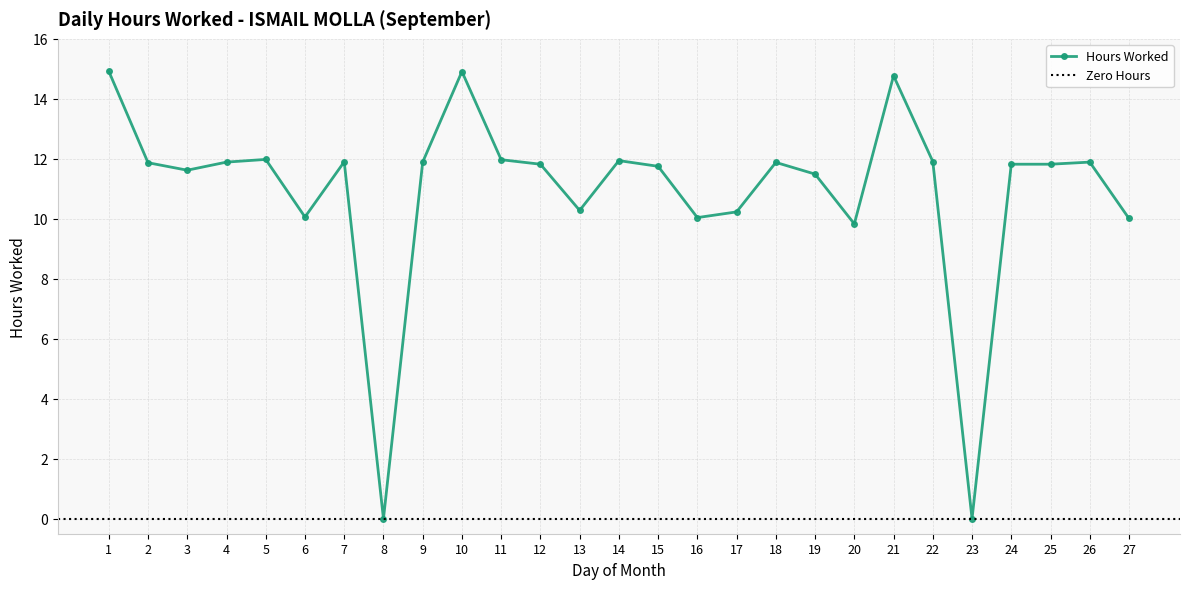

Approximately how many times larger is the value at 25 compared to 18?

1.0